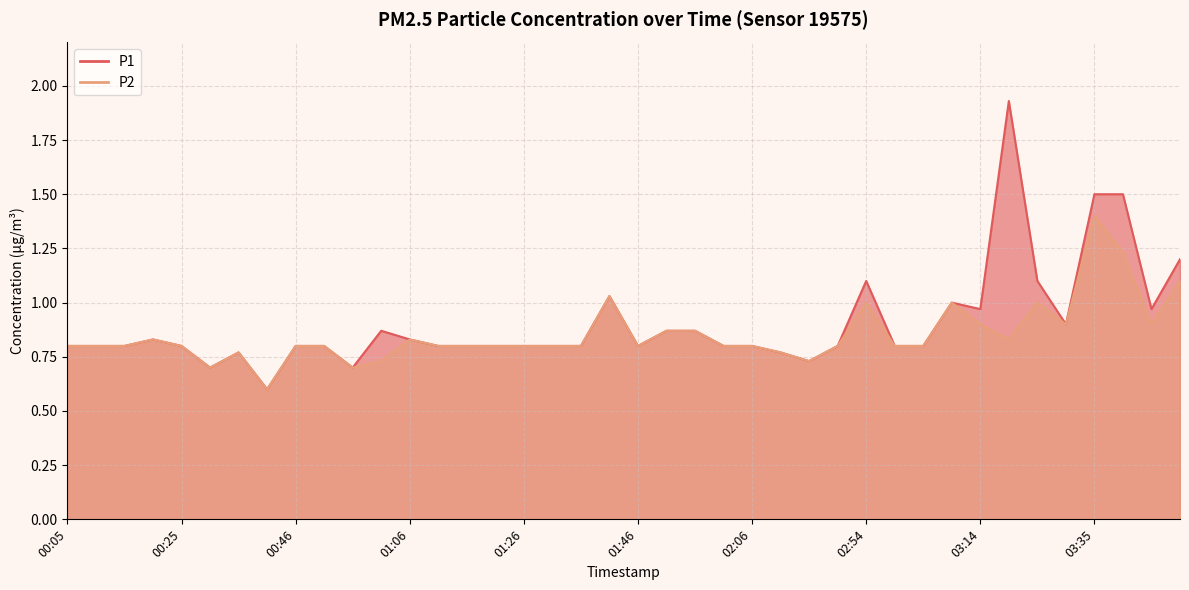

Reading left to right, list all the values displayed in this chart.

P1: 00:05=0.8	00:10=0.8	00:15=0.8	00:20=0.8	00:25=0.8	00:30=0.7	00:36=0.8	00:41=0.6	00:46=0.8	00:51=0.8	00:56=0.7	01:01=0.9	01:06=0.8	01:11=0.8	01:16=0.8	01:21=0.8	01:26=0.8	01:31=0.8	01:36=0.8	01:41=1.0	01:46=0.8	01:51=0.9	01:56=0.9	02:01=0.8	02:06=0.8	02:11=0.8	02:22=0.7	02:27=0.8	02:54=1.1	02:59=0.8	03:04=0.8	03:09=1.0	03:14=1.0	03:19=1.9	03:24=1.1	03:30=0.9	03:35=1.5	03:40=1.5	03:45=1.0	03:50=1.2
P2: 00:05=0.8	00:10=0.8	00:15=0.8	00:20=0.8	00:25=0.8	00:30=0.7	00:36=0.8	00:41=0.6	00:46=0.8	00:51=0.8	00:56=0.7	01:01=0.7	01:06=0.8	01:11=0.8	01:16=0.8	01:21=0.8	01:26=0.8	01:31=0.8	01:36=0.8	01:41=1.0	01:46=0.8	01:51=0.9	01:56=0.9	02:01=0.8	02:06=0.8	02:11=0.8	02:22=0.7	02:27=0.8	02:54=1.0	02:59=0.8	03:04=0.8	03:09=1.0	03:14=0.9	03:19=0.8	03:24=1.0	03:30=0.9	03:35=1.4	03:40=1.2	03:45=0.9	03:50=1.1